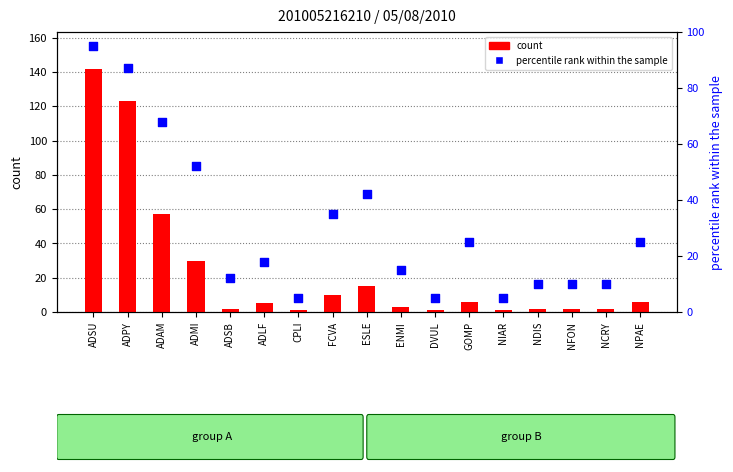

Which series contains the lowest Y value?

count